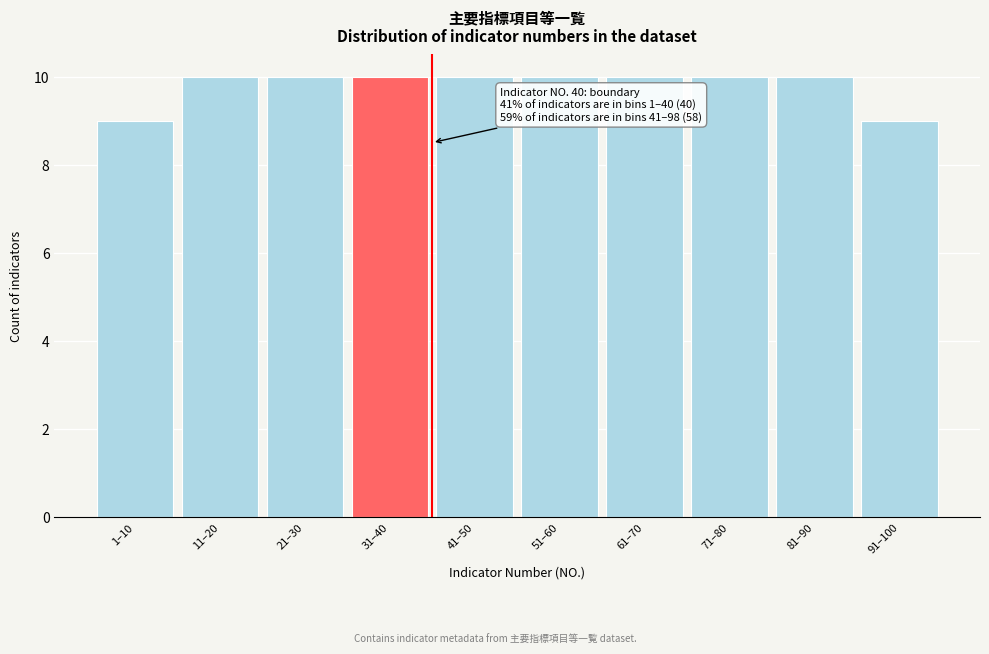

Reading left to right, list all the values displayed in this chart.

1–10=9	11–20=10	21–30=10	31–40=10	41–50=10	51–60=10	61–70=10	71–80=10	81–90=10	91–100=9